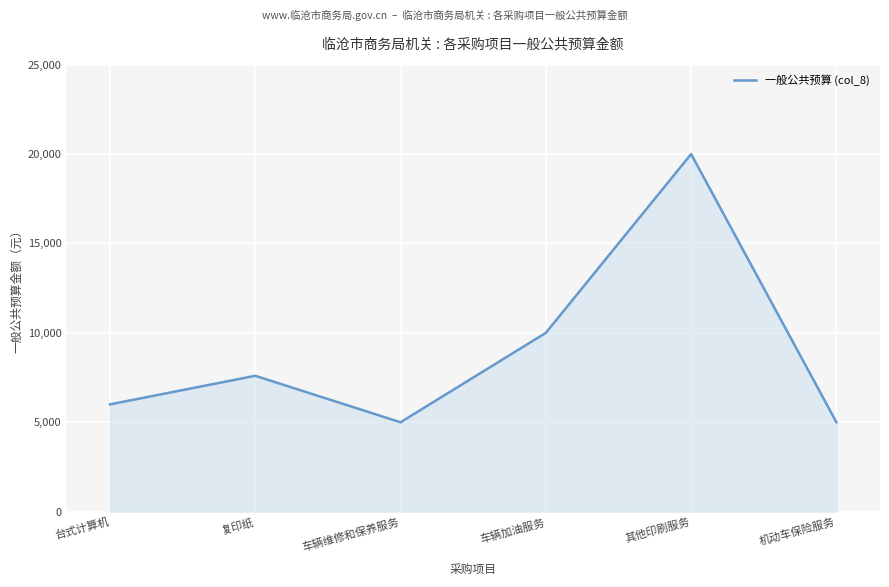

At which label is the value closest to 12500?

车辆加油服务